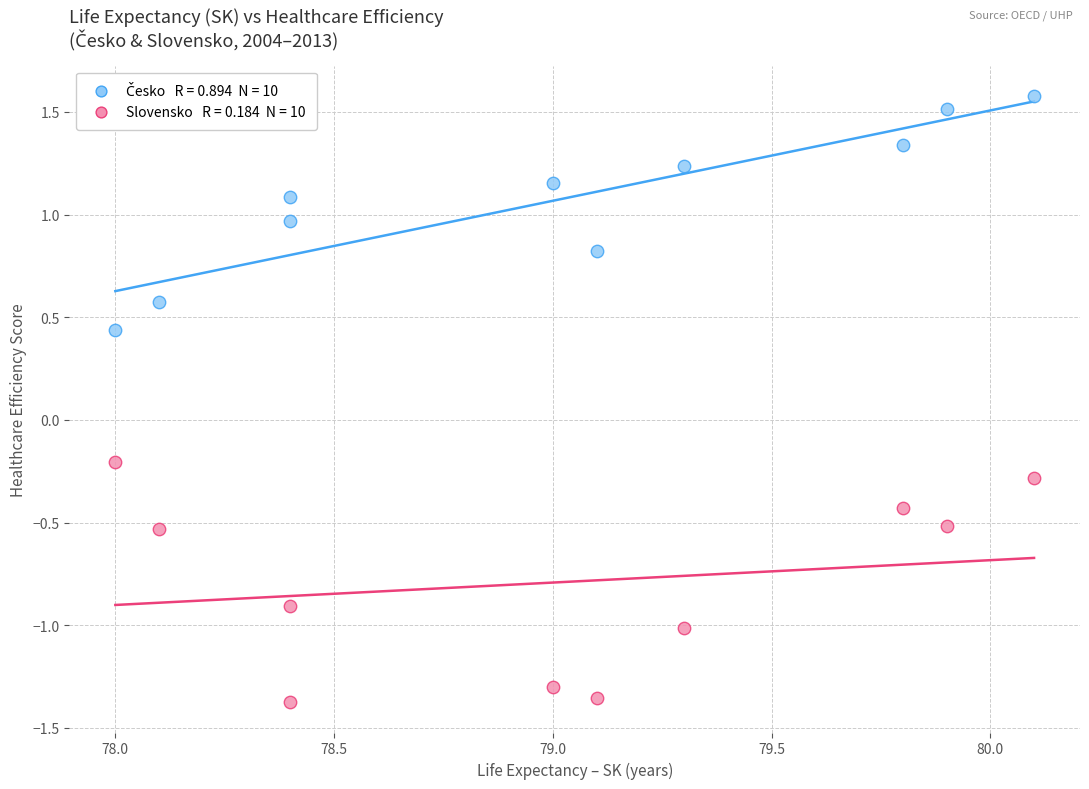

Across all data points, what is the range of Y values (max minus min)?

3.0